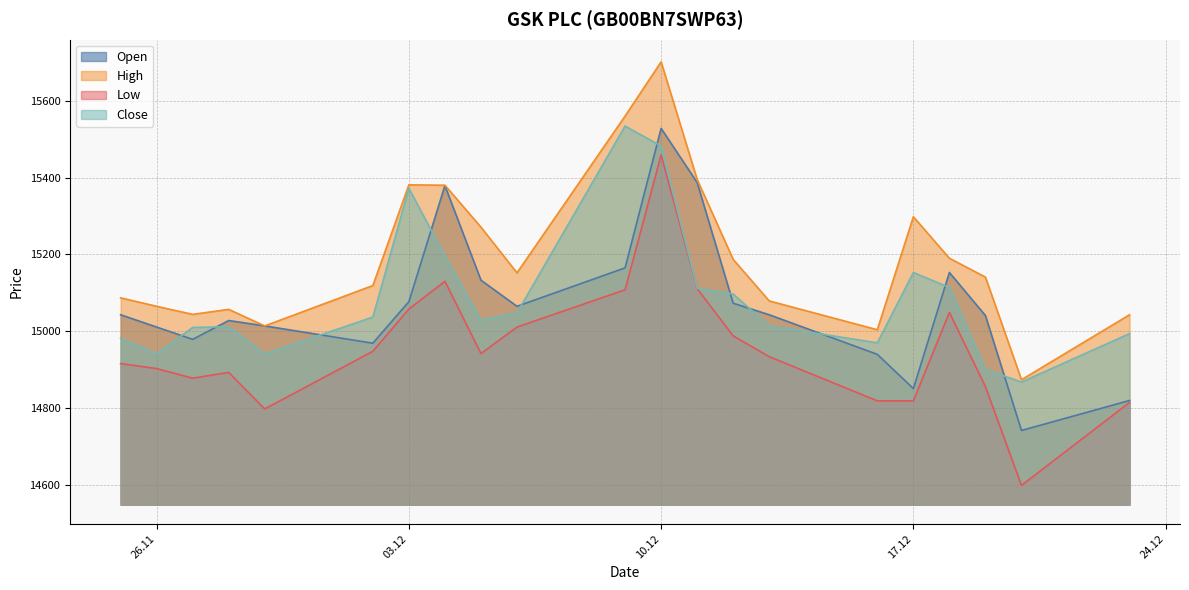

Which category has the lowest value in the Close series?

20.12.2024